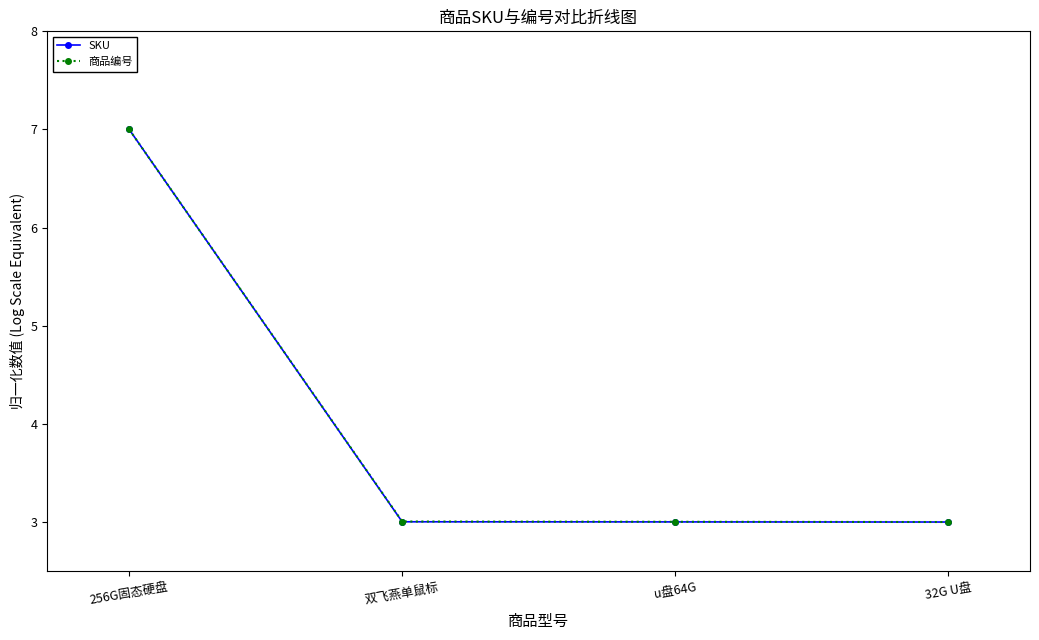

Is it true that SKU equals 3.0 at 双飞燕单鼠标?

True